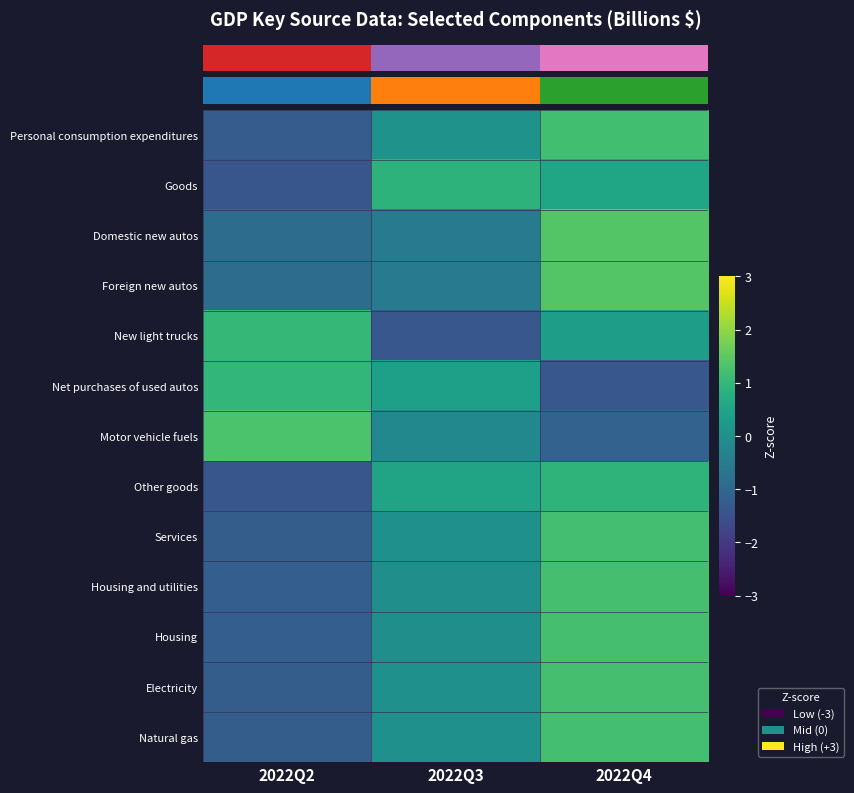

How many data points does each series have?

3